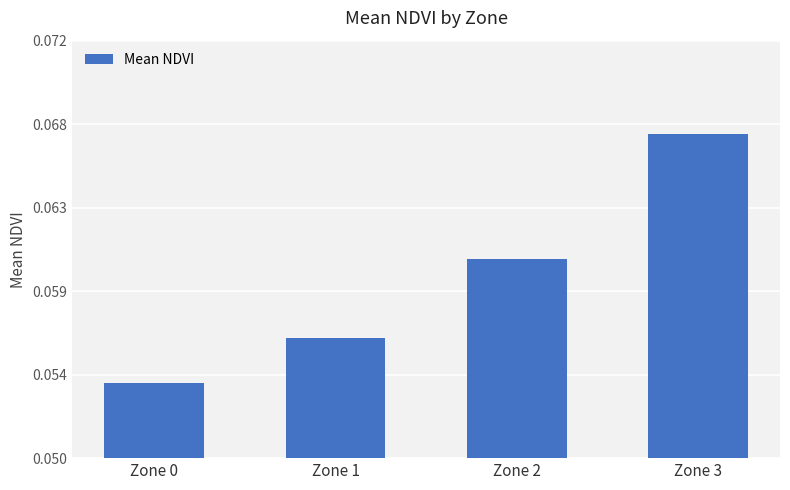

The value at Zone 2 is 0.1. True or false?

True